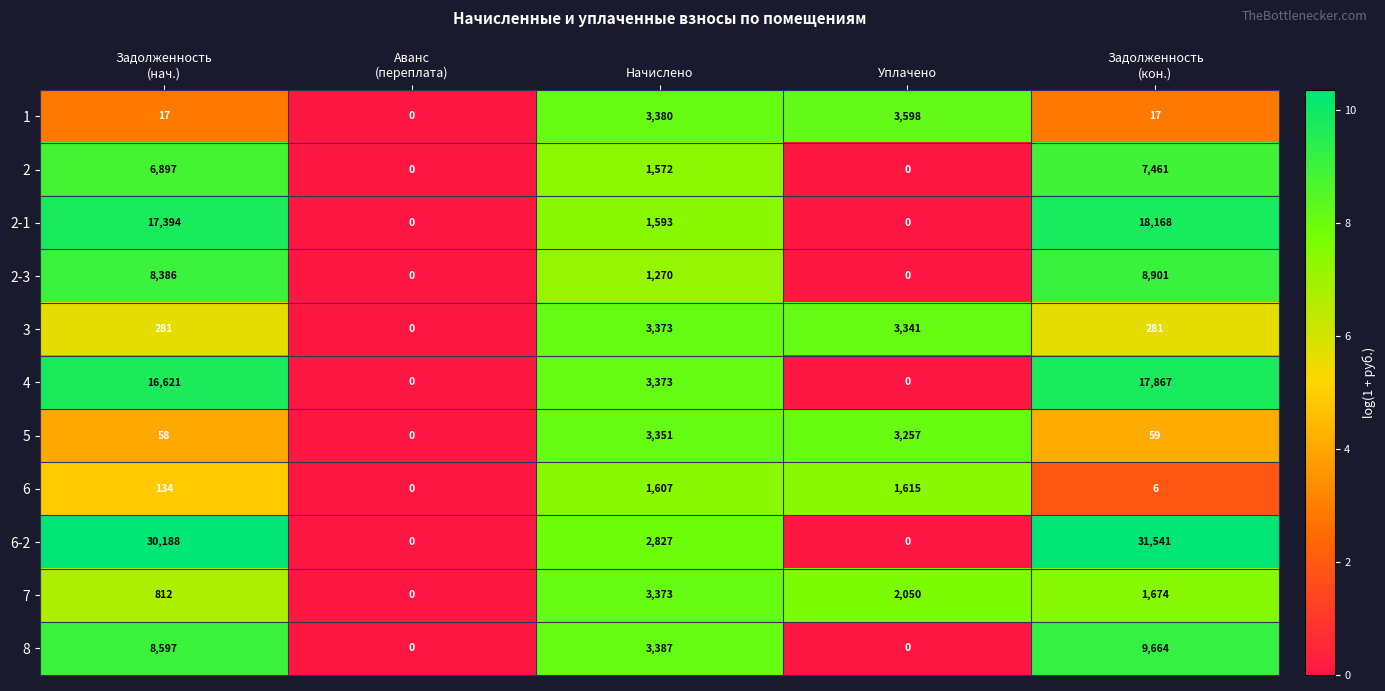

How many data points in 8 are less than 3387?

2